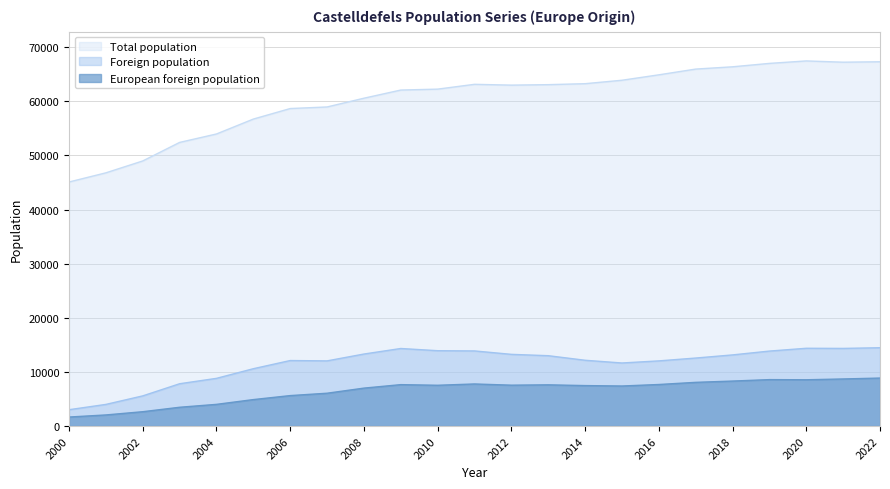

The value of Foreign population at 2022 is 14474. True or false?

True